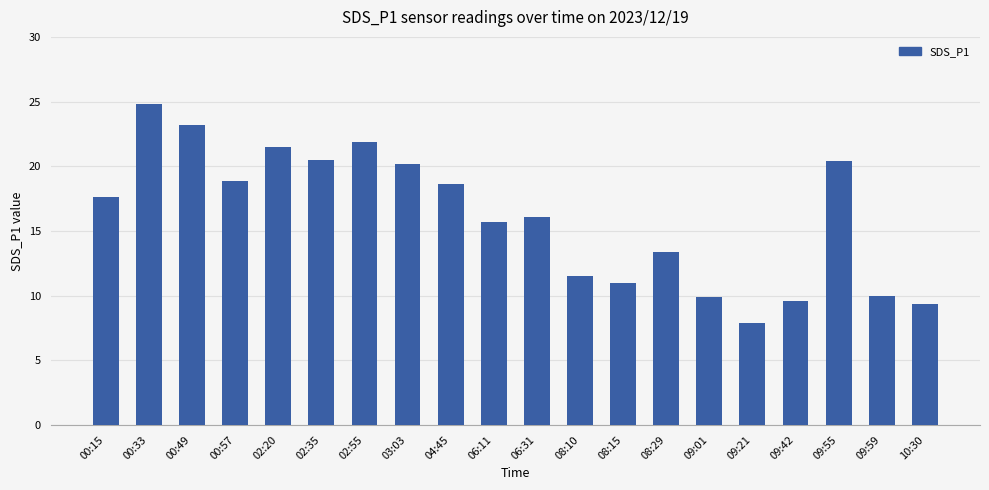

Approximately how many times larger is the value at 08:29 compared to 03:03?

0.7